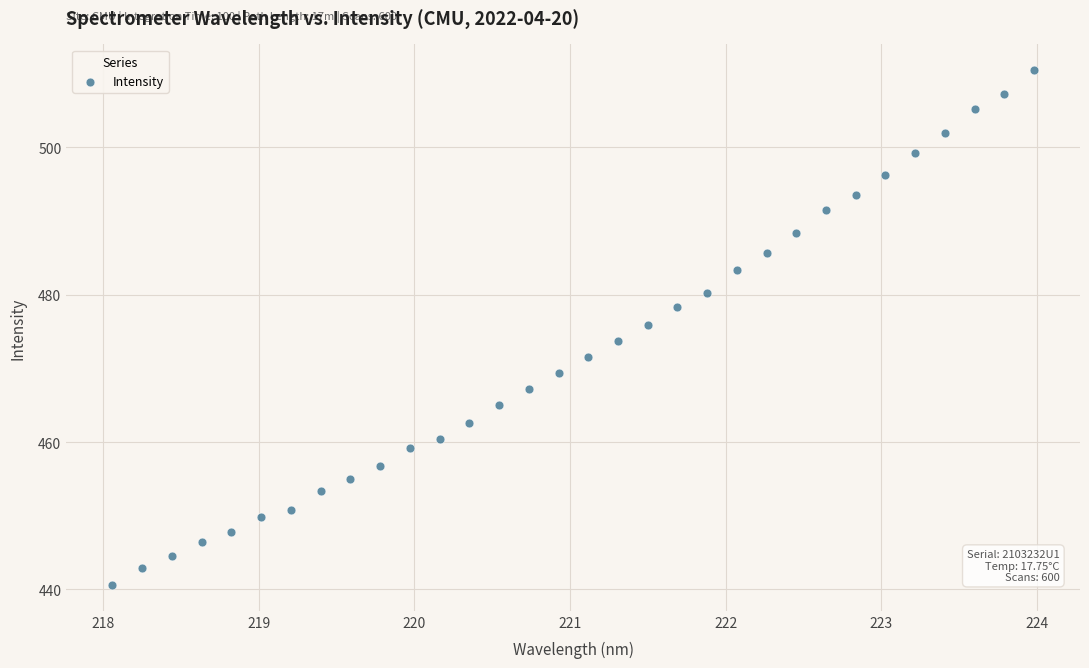

What is the range of X values (max minus min)?

5.9